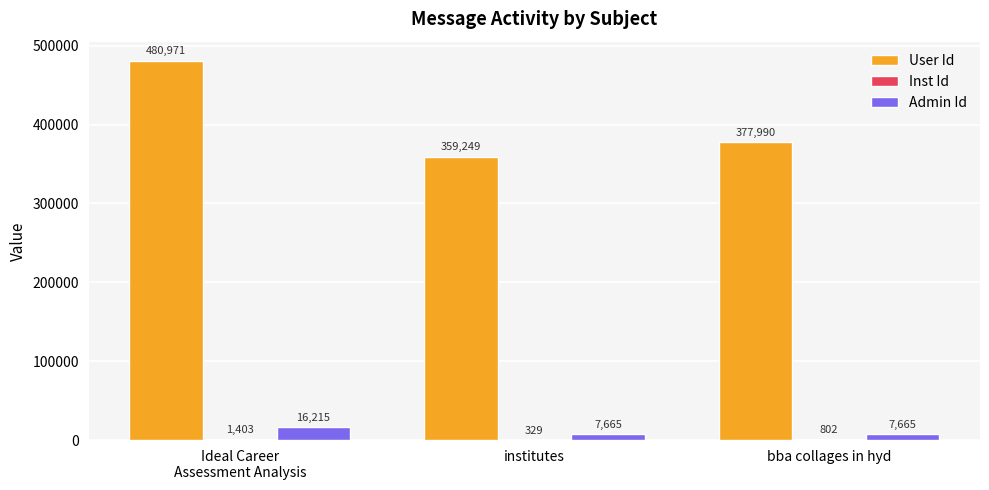

Is it true that Admin Id equals 7665 at institutes?

True